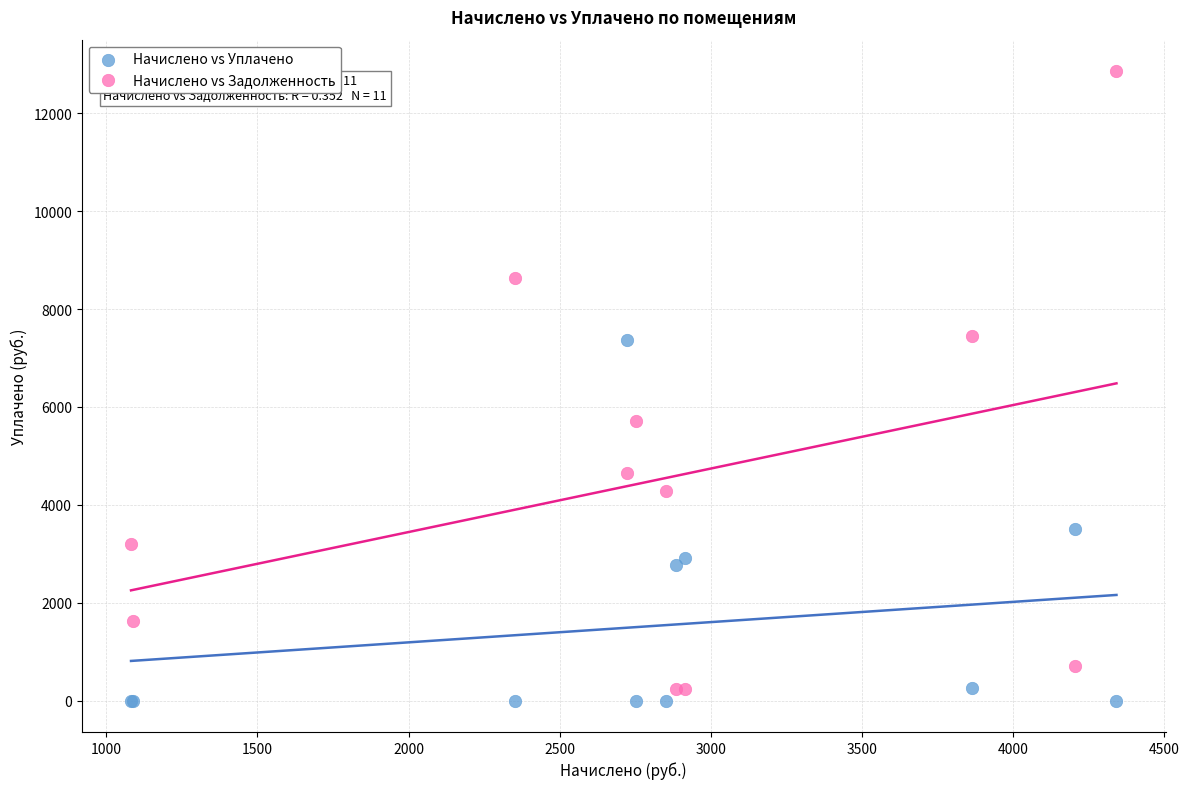

Which series has the widest spread of Y values?

Начислено vs Задолженность